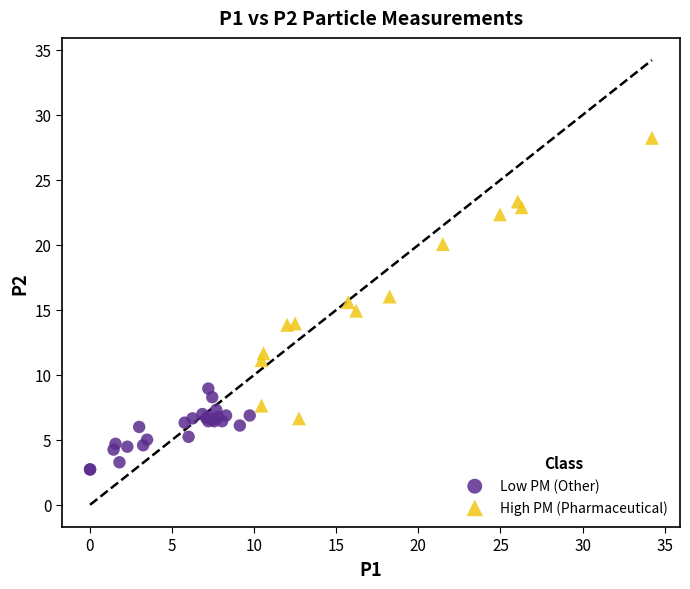

Which series reaches the maximum Y coordinate?

High PM (Pharmaceutical)